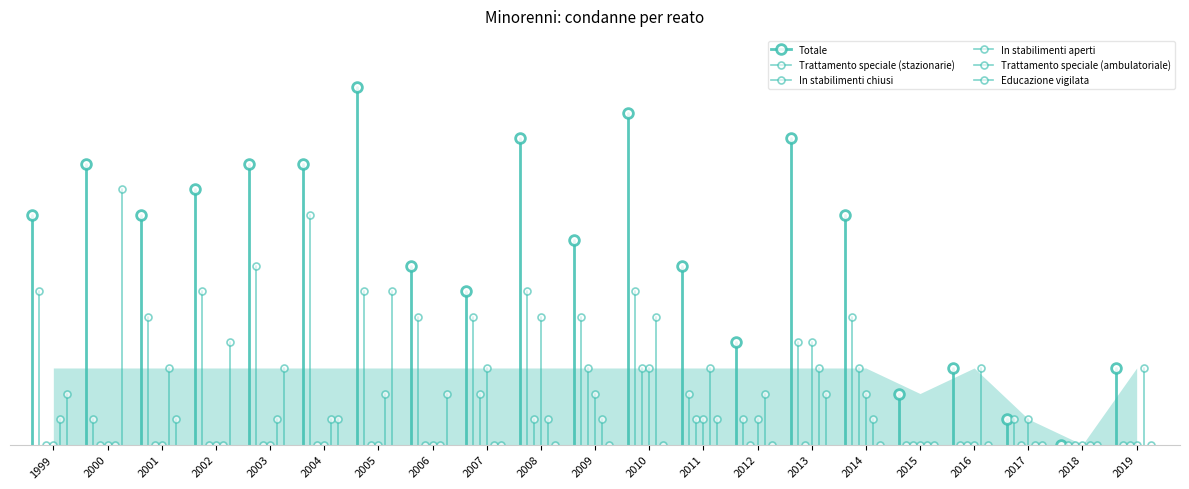

Which series has the largest total across all categories?

Totale